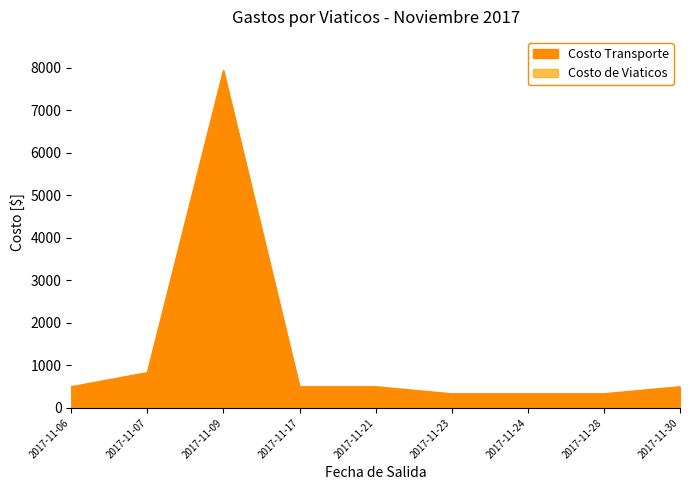

How many points are higher than both their immediate neighbors (excluding endpoints)?

1